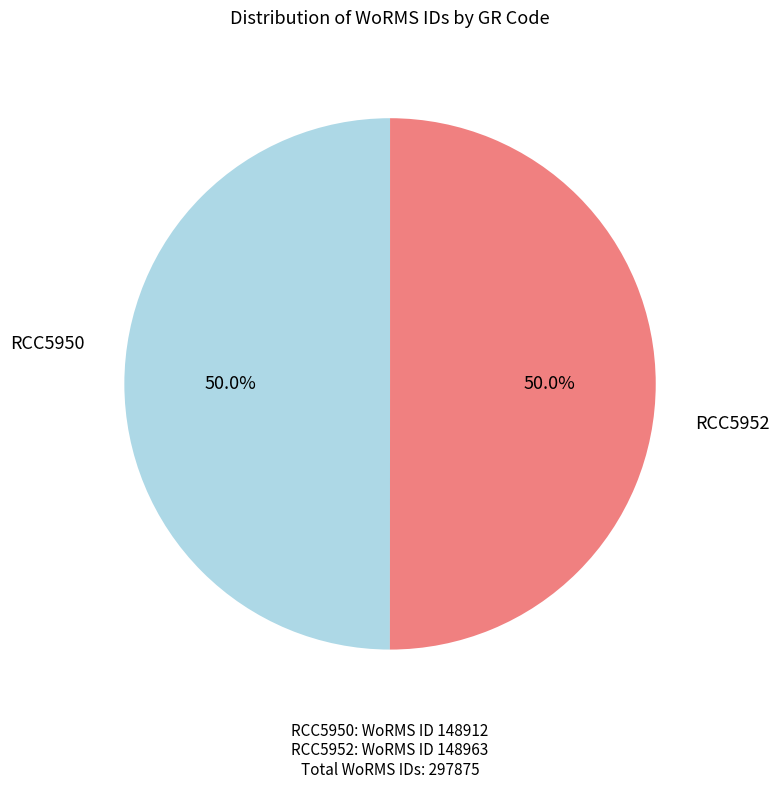

Count the number of slices in the pie.

2